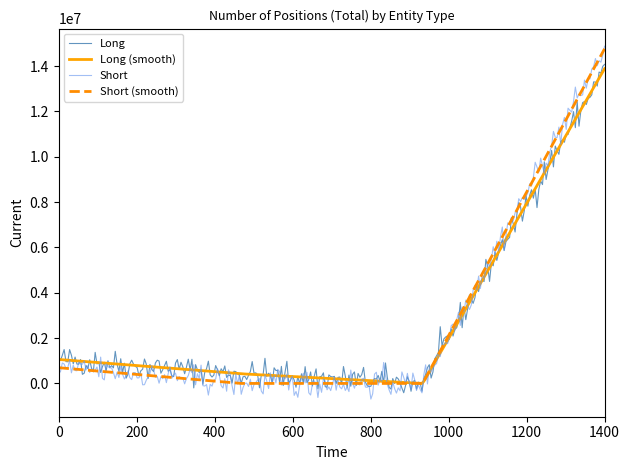

True or false: Short has more than 1 points higher than both neighbors.

True